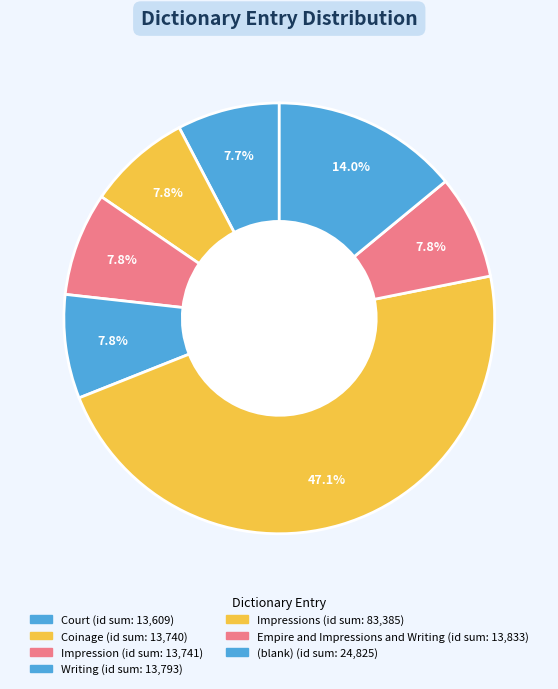

How many slices are in this pie chart?

7